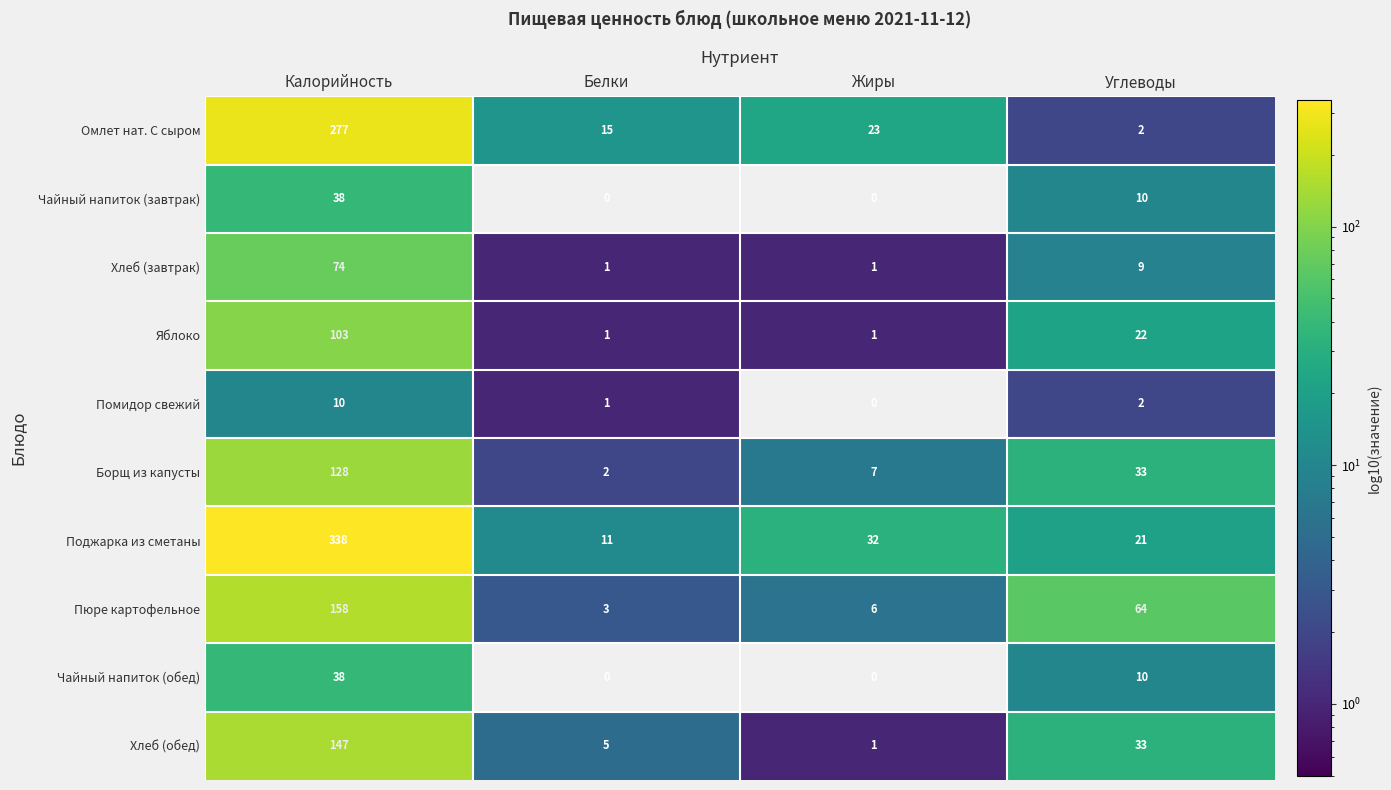

How many Чайный напиток (обед) values are between 0 and 38?

4